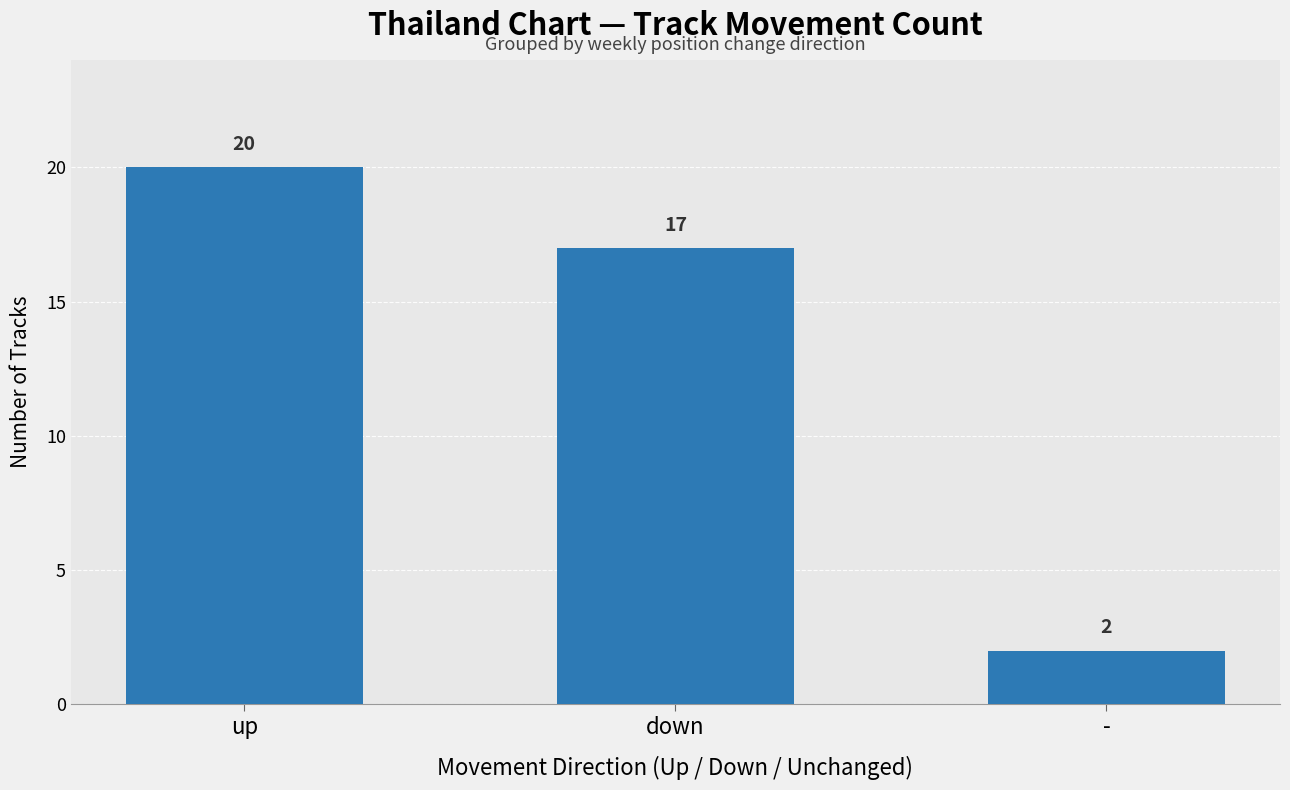

What is the sum of all values?

39